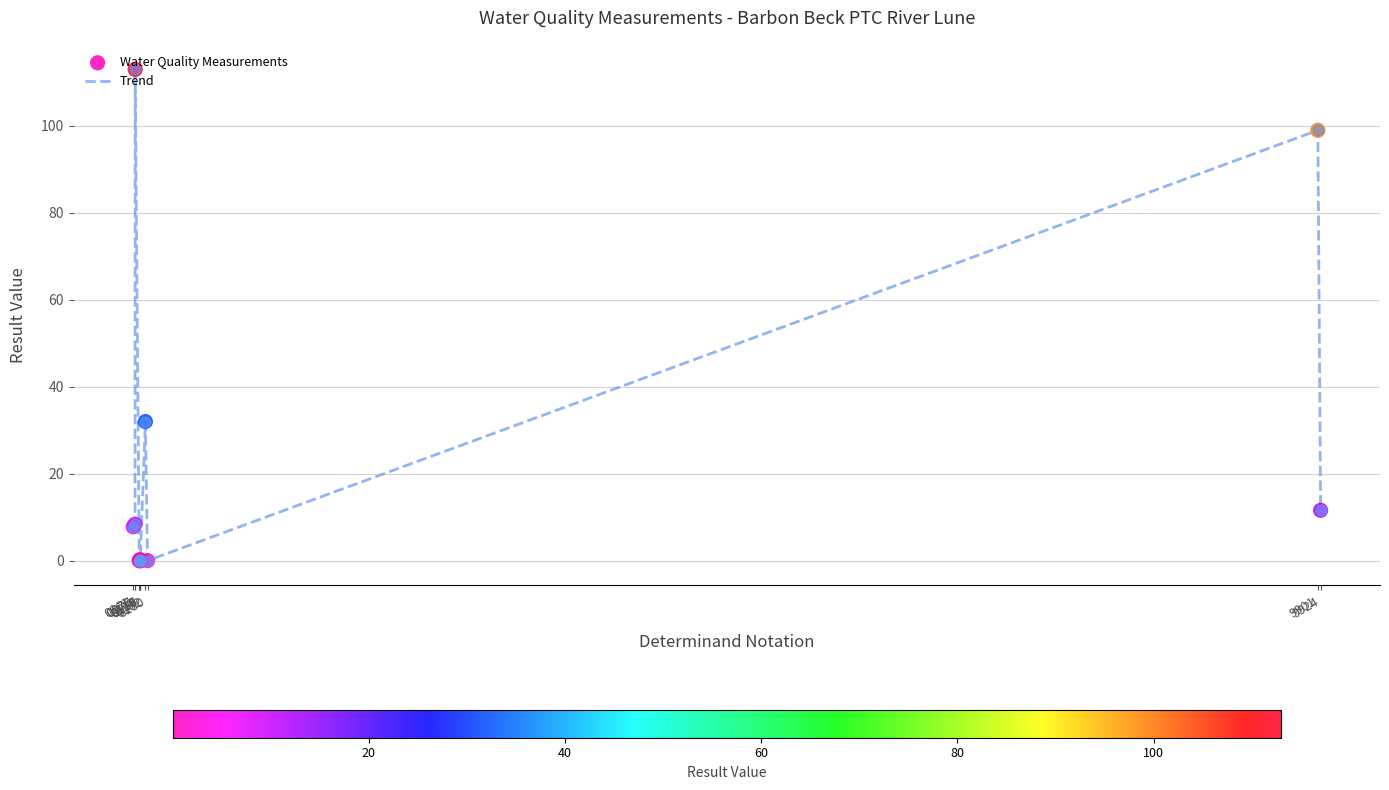

What is the greatest value displayed?

113.0